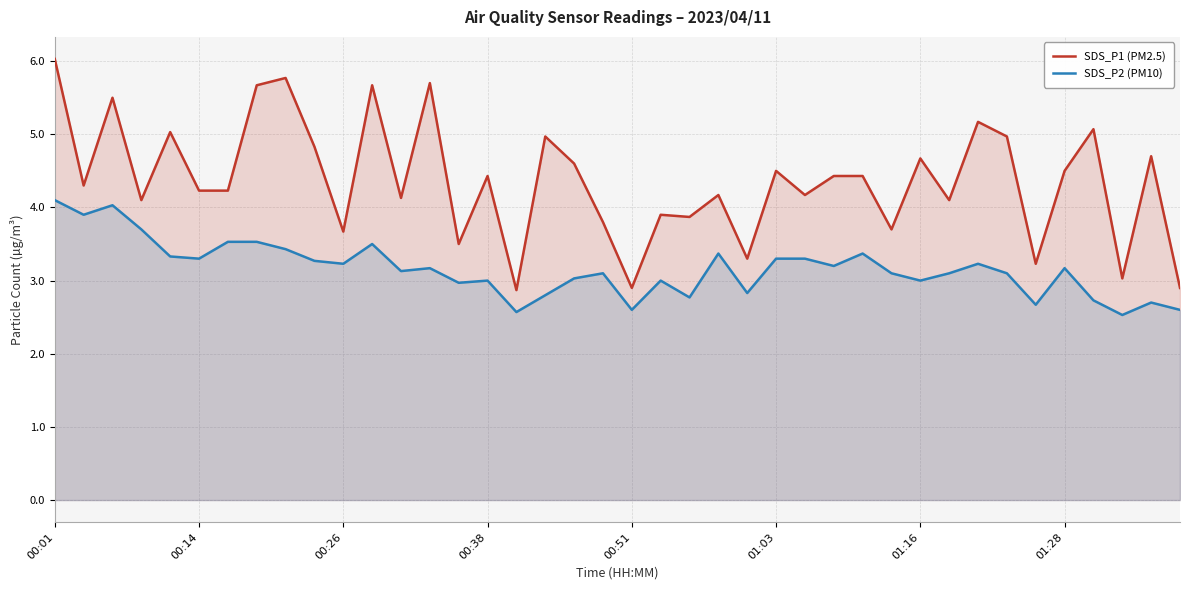

What is the difference between the maximum and second lowest values in the SDS_P2 (PM10) series?

1.5